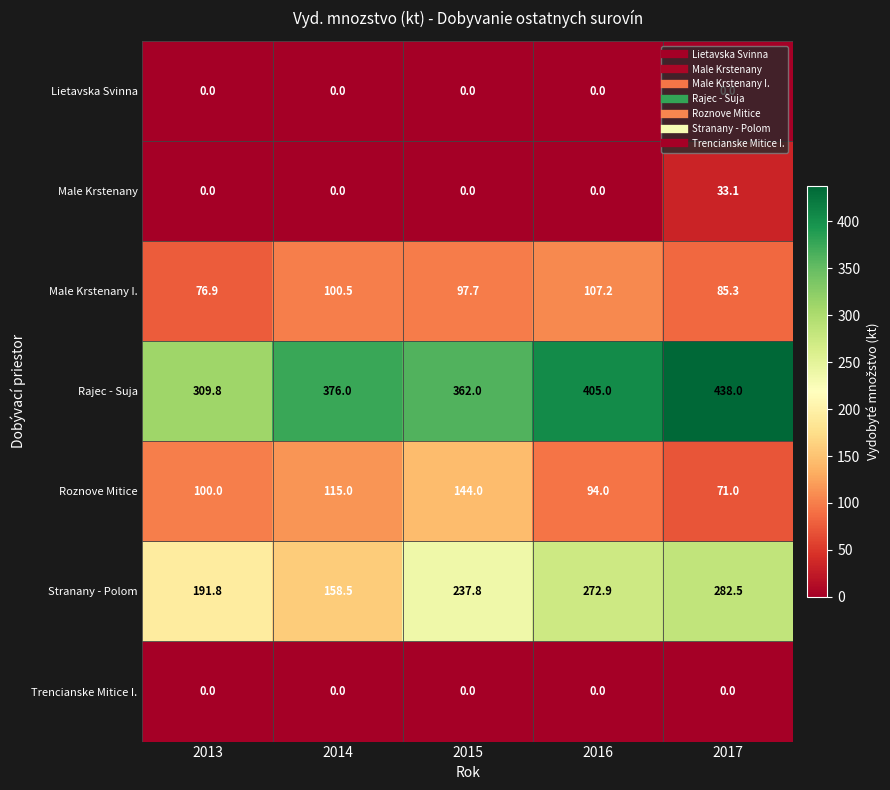

What is the maximum value shown in the chart?

438.0